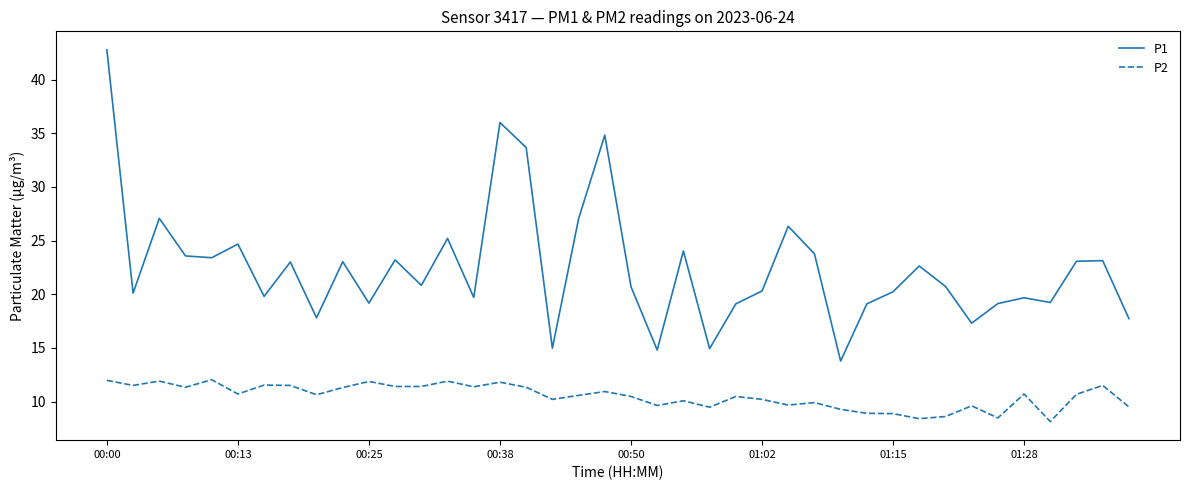

Which series has the largest total across all categories?

P1